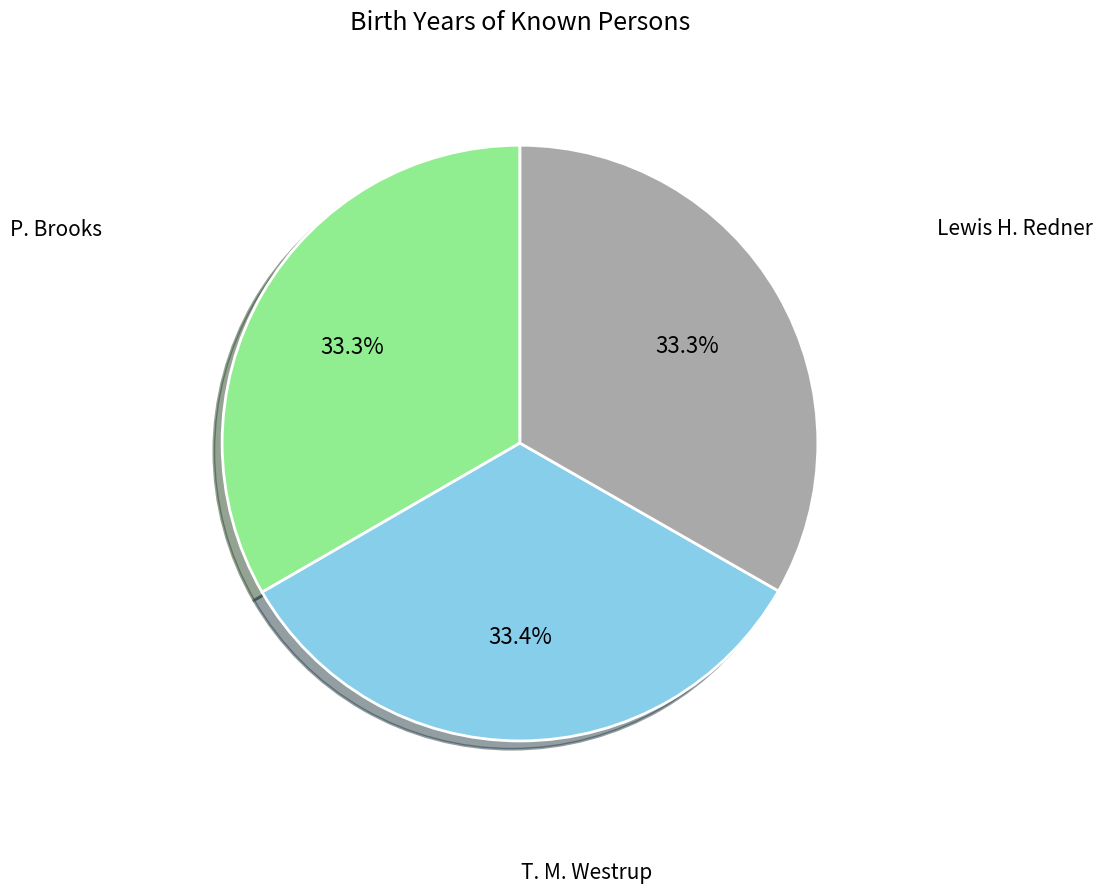

Does any single category account for the majority?

No